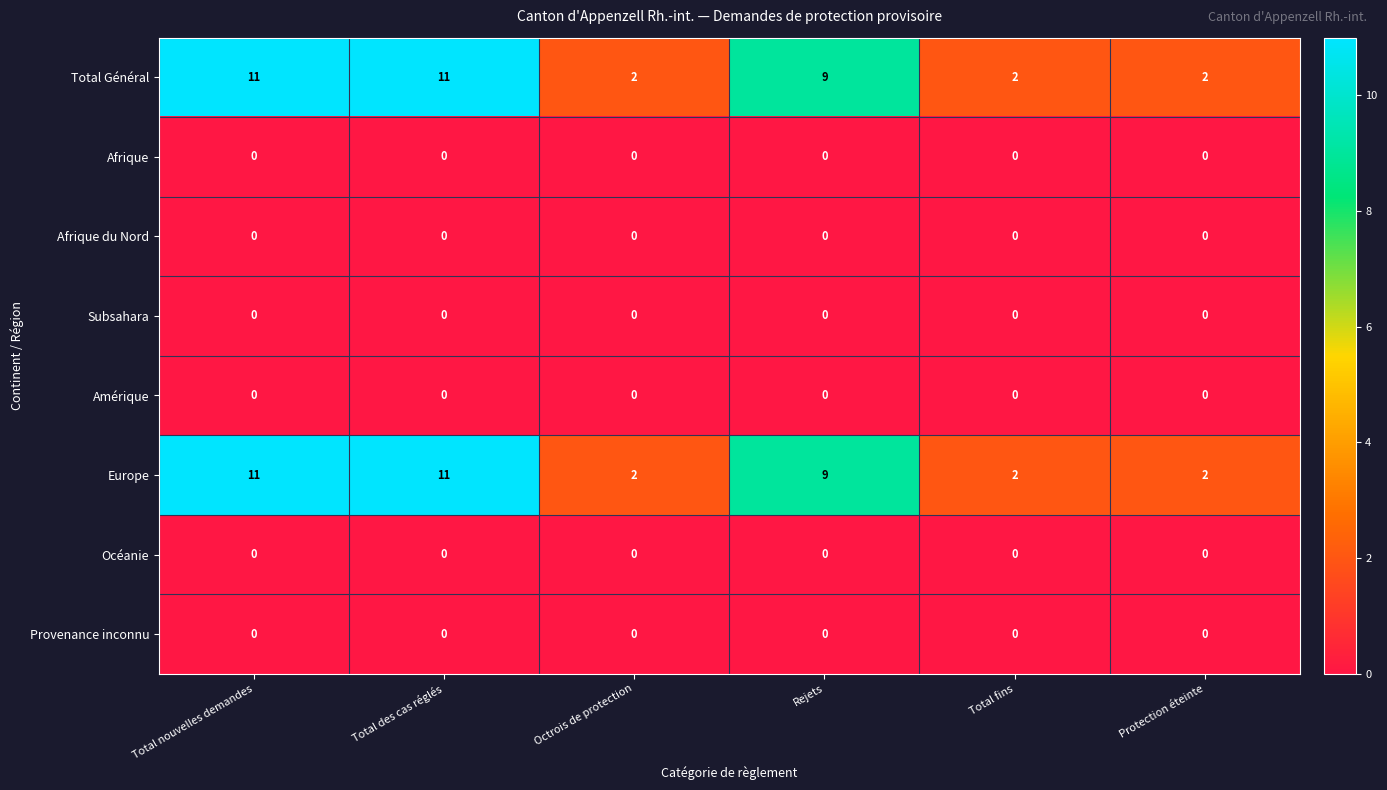

How many distinct data groups are displayed?

8